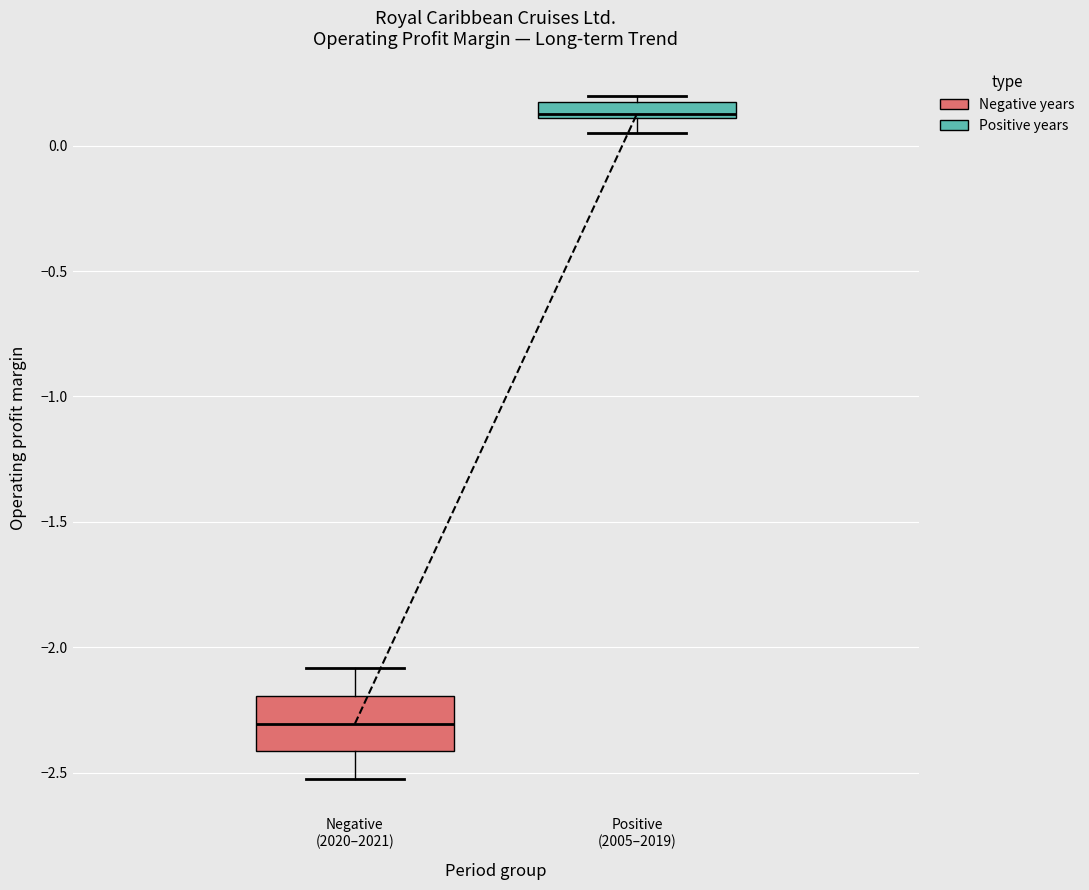

Which box has the lowest median line?

Negative (2020–2021)